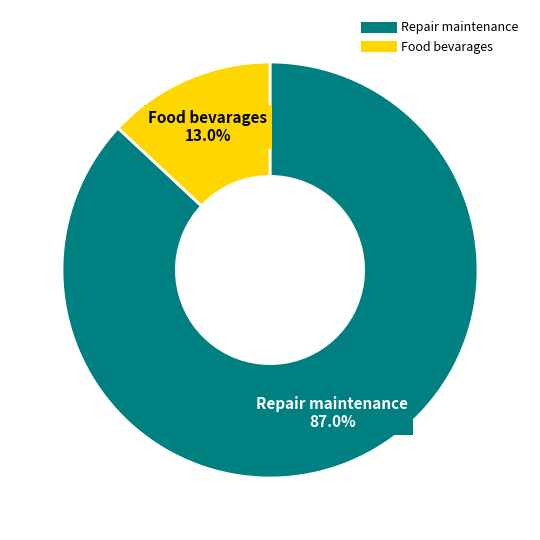

Which category has the biggest portion of the pie?

Repair maintenance